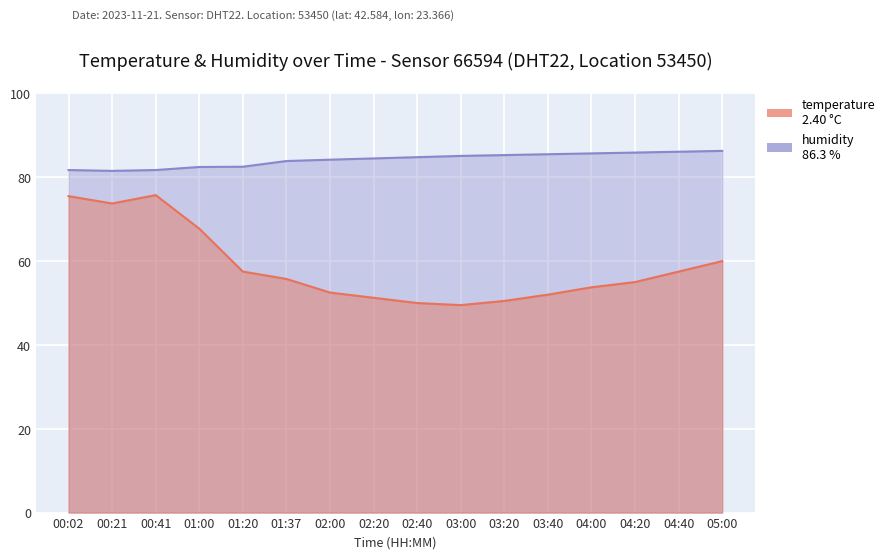

Which label corresponds to the largest value in the chart?

05:00